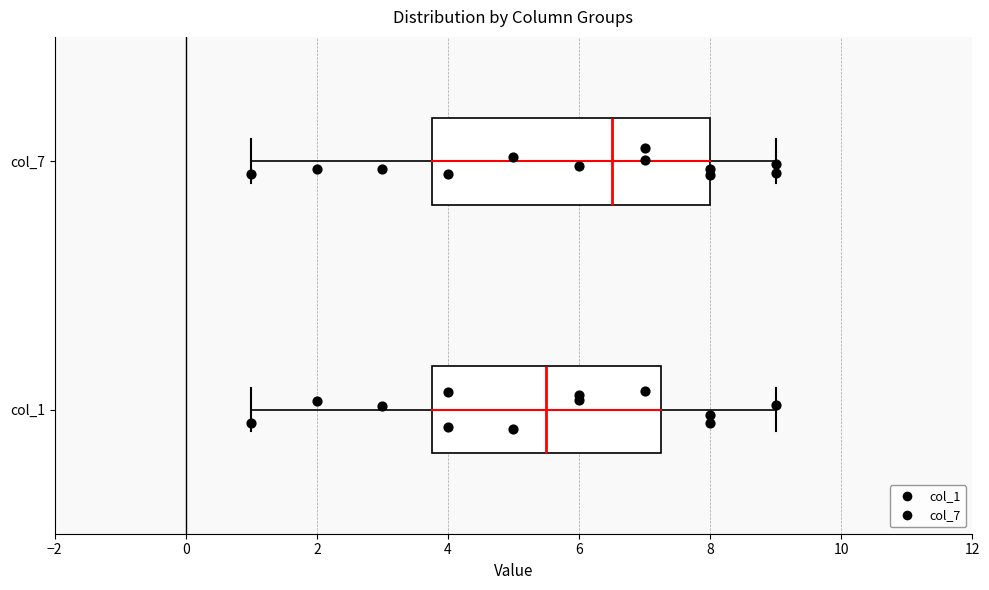

Which box has the furthest to the left median line?

col_1